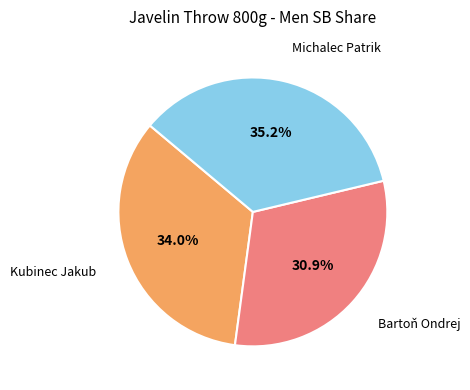

How many slices are in this pie chart?

3